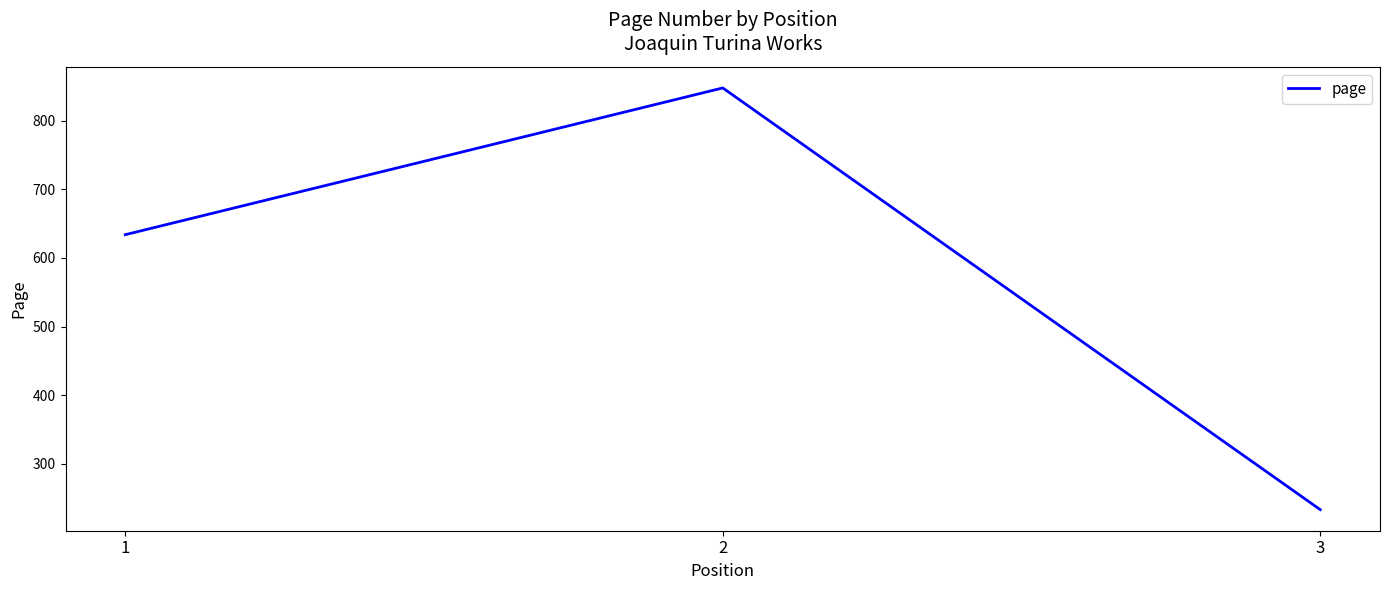

Reading left to right, transcribe all the data shown in this chart.

1=634	2=848	3=233